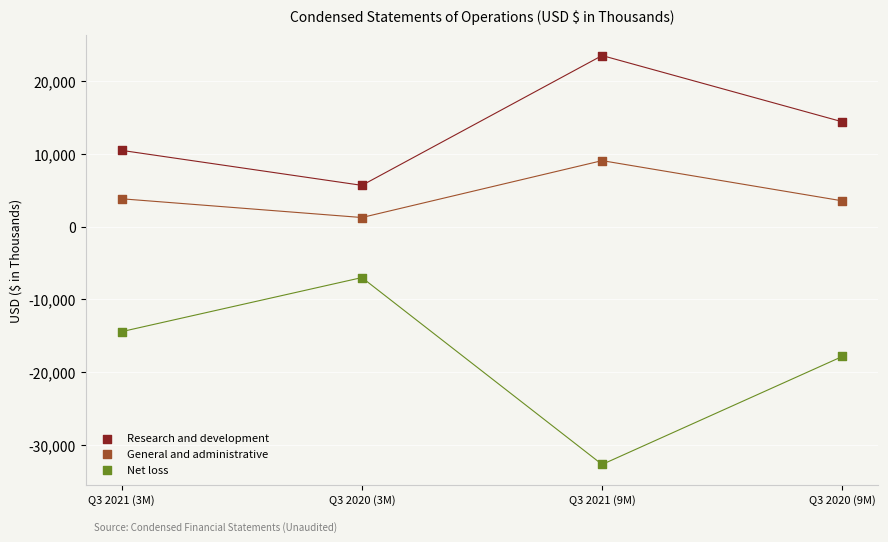

Across all data points, what is the range of Y values (max minus min)?

56275